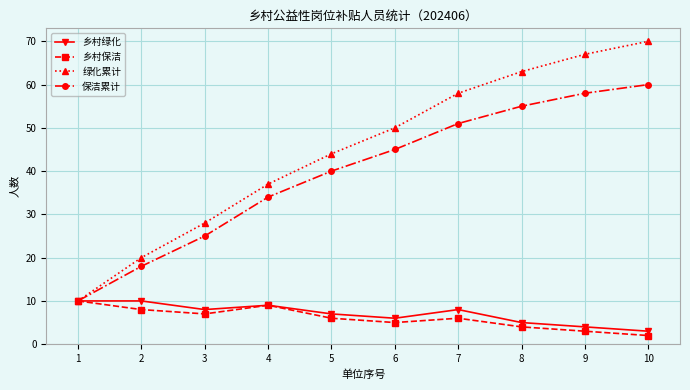

Which series changed the most between 4 and 9?

绿化累计